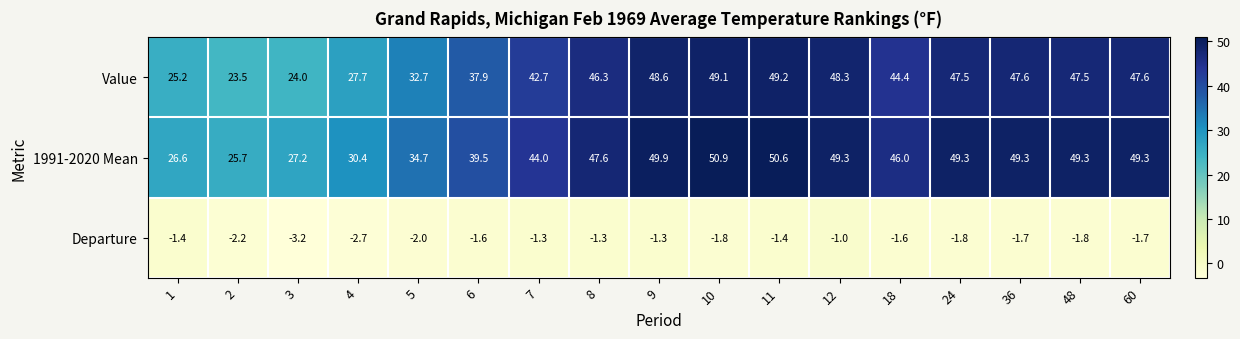

What is the sum of all 1991-2020 Mean values?

719.6